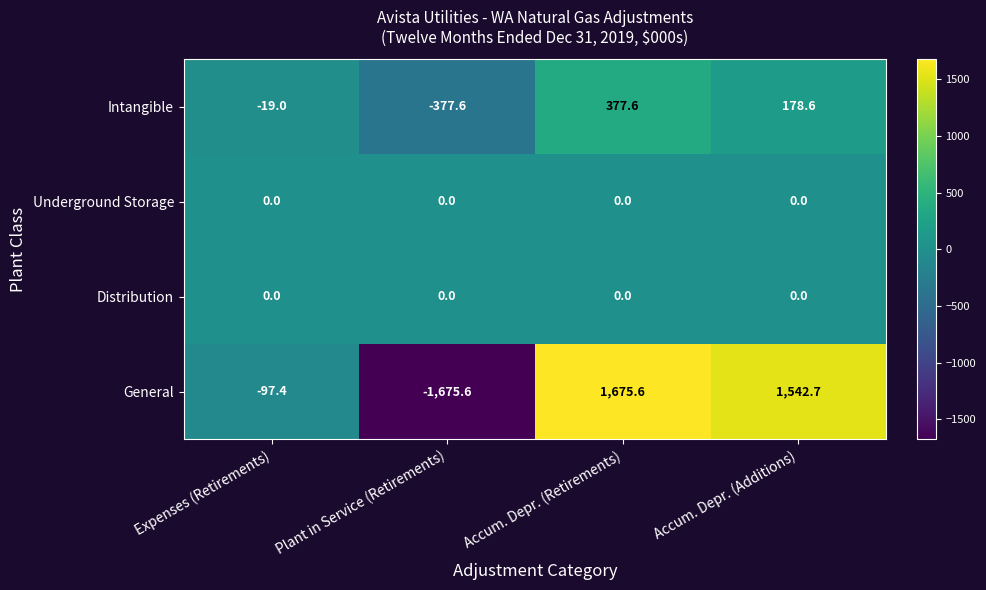

True or false: Intangible has a value of 178.6 at Accum. Depr. (Additions).

True